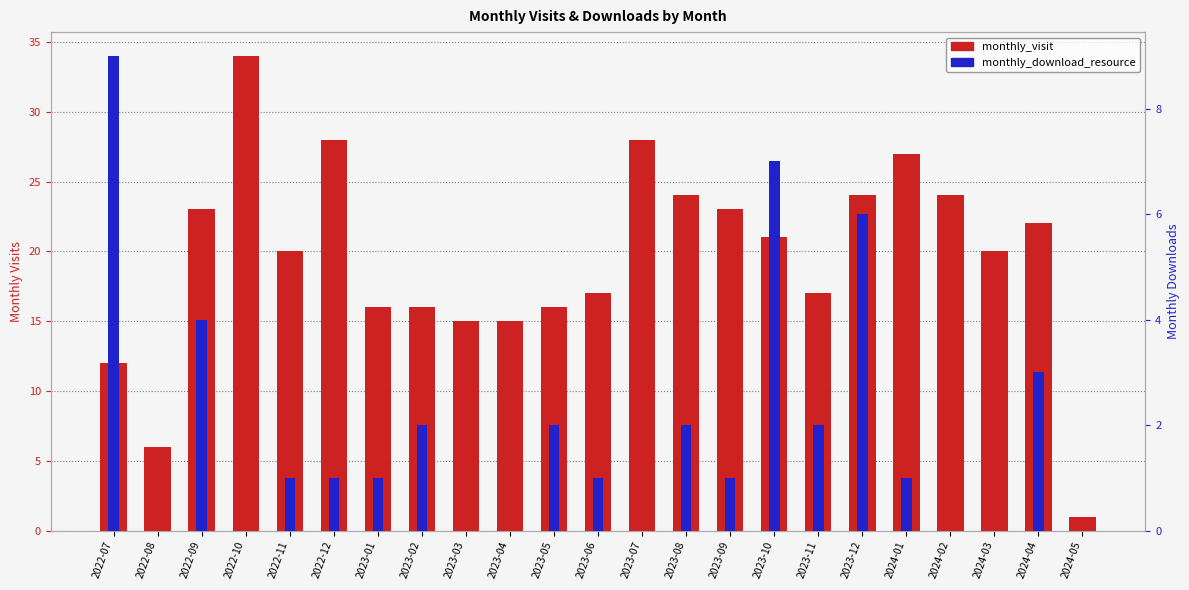

What is the average value of the monthly_visit series?

20